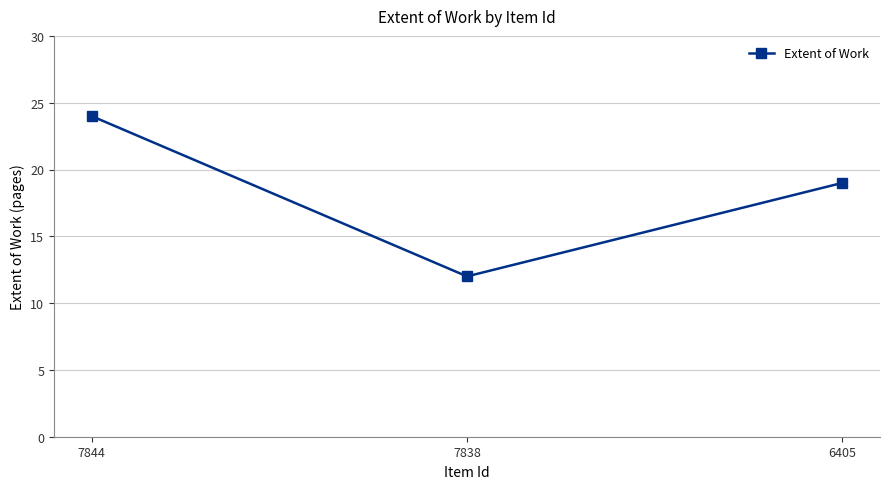

Count the number of categories in the chart.

3